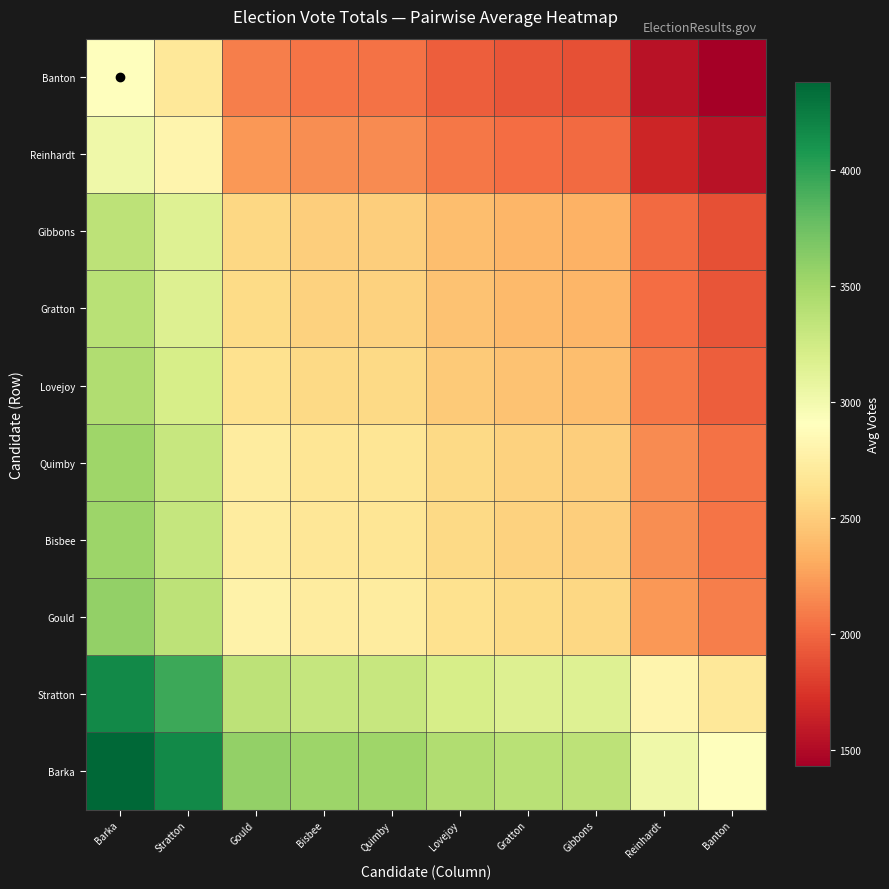

How many data points does each series have?

10